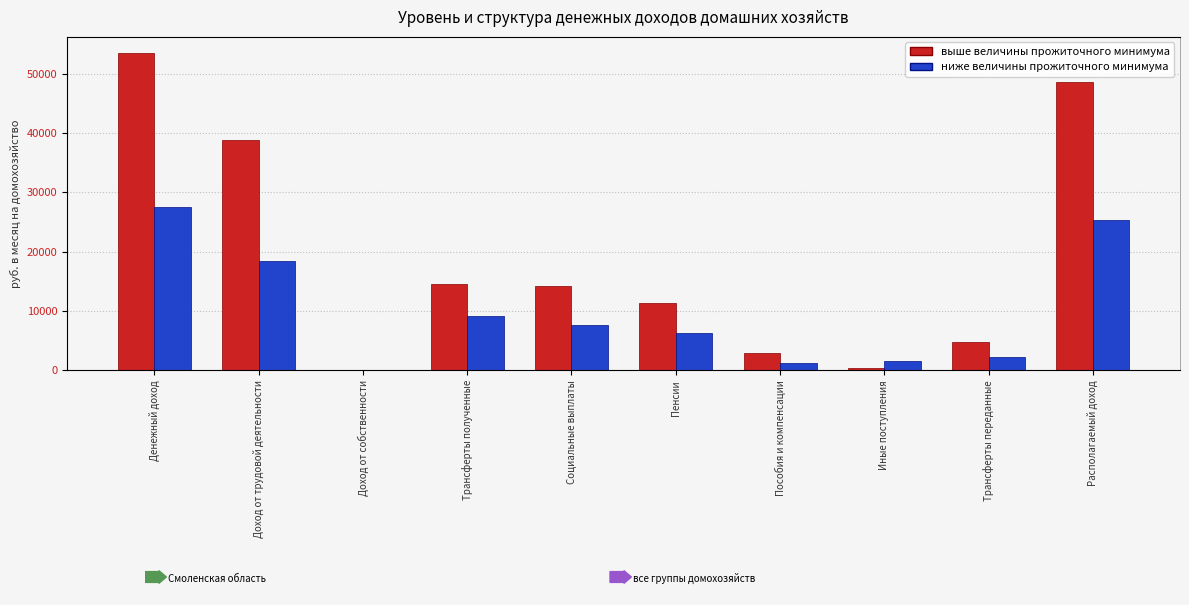

What is the difference between the second highest and minimum values in the выше величины прожиточного минимума series?

48636.3